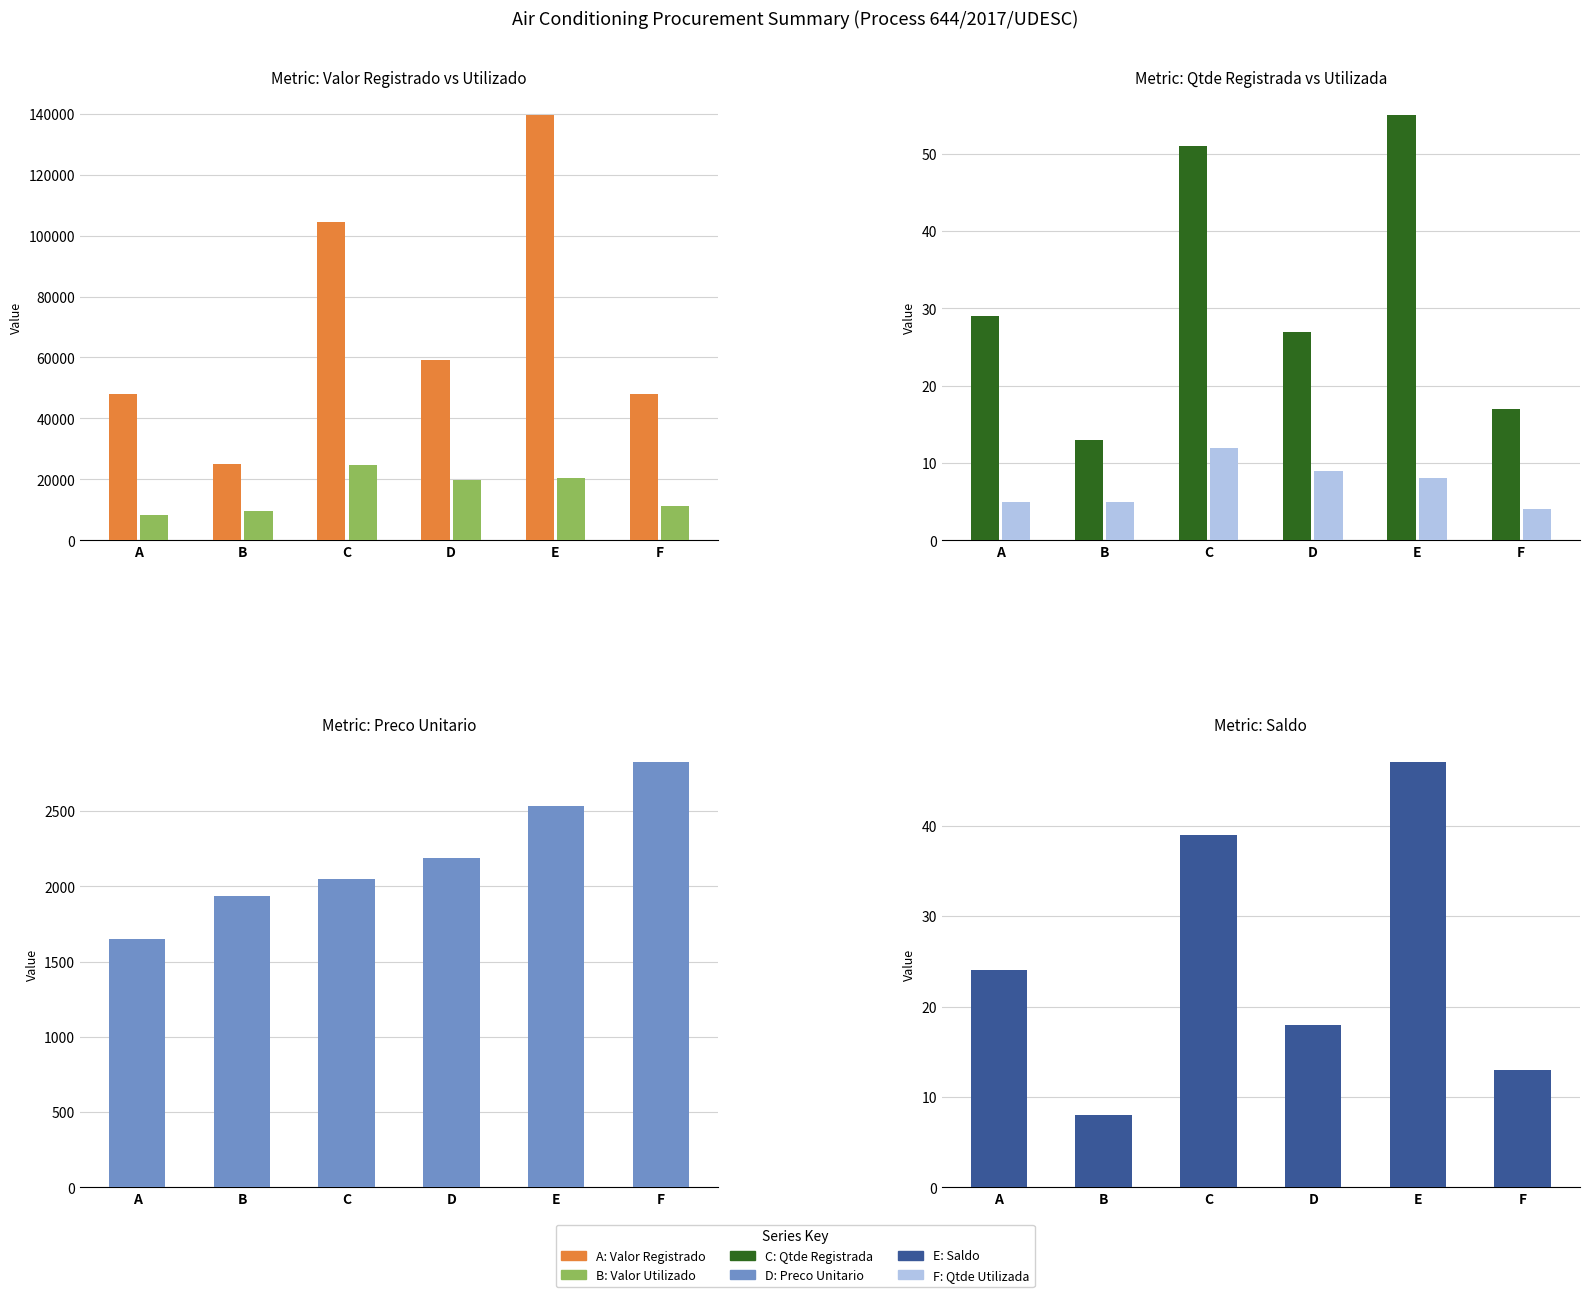

Reading left to right, list all the values displayed in this chart.

Valor Registrado: A=47899.9	B=25133.9	C=104470.9	D=59084.9	E=139489.9	F=47999.5
Valor Utilizado: A=8258.6	B=9666.9	C=24581.4	D=19695.0	E=20289.4	F=11294.0
Qtde Registrada: A=29.0	B=13.0	C=51.0	D=27.0	E=55.0	F=17.0
Qtde Utilizada: A=5.0	B=5.0	C=12.0	D=9.0	E=8.0	F=4.0
Preco Unitario: A=1651.7	B=1933.4	C=2048.4	D=2188.3	E=2536.2	F=2823.5
Saldo: A=24.0	B=8.0	C=39.0	D=18.0	E=47.0	F=13.0